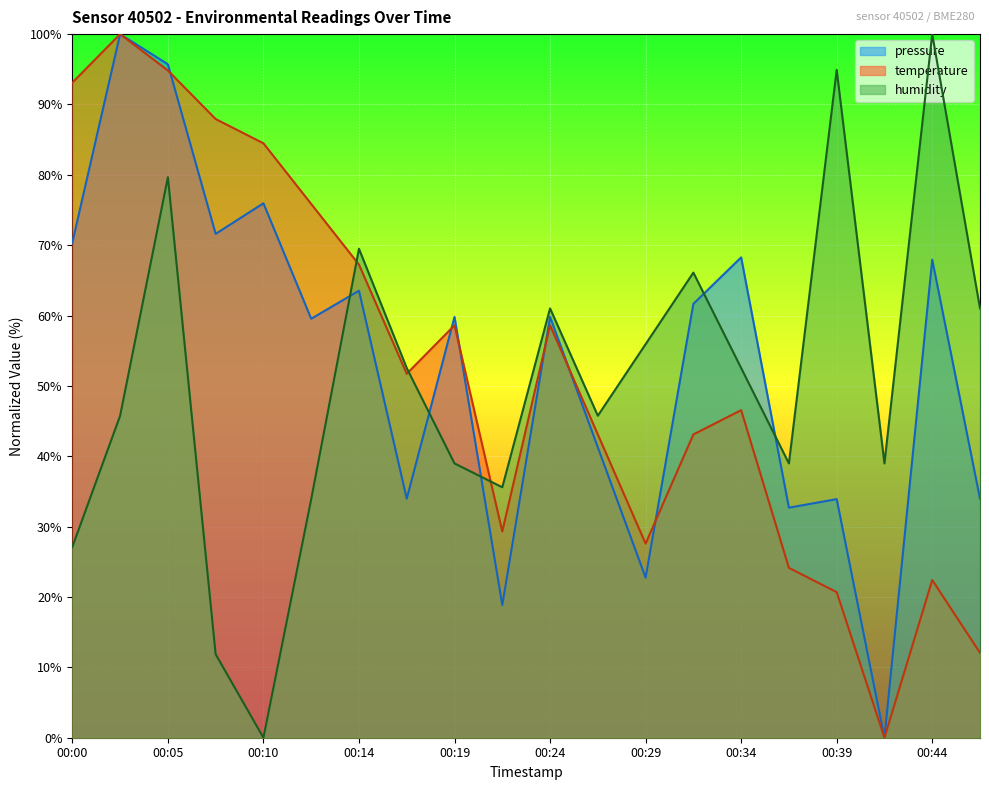

How many times do pressure and temperature cross each other?

6